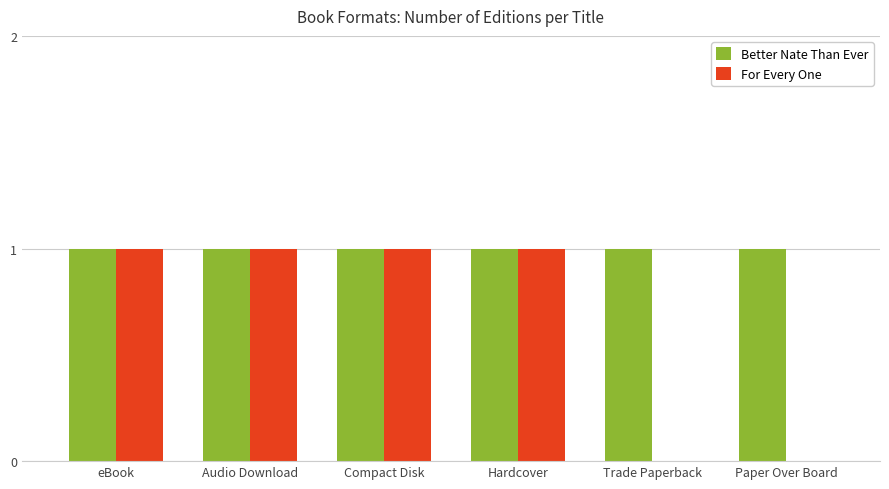

Count the number of data series in this chart.

2